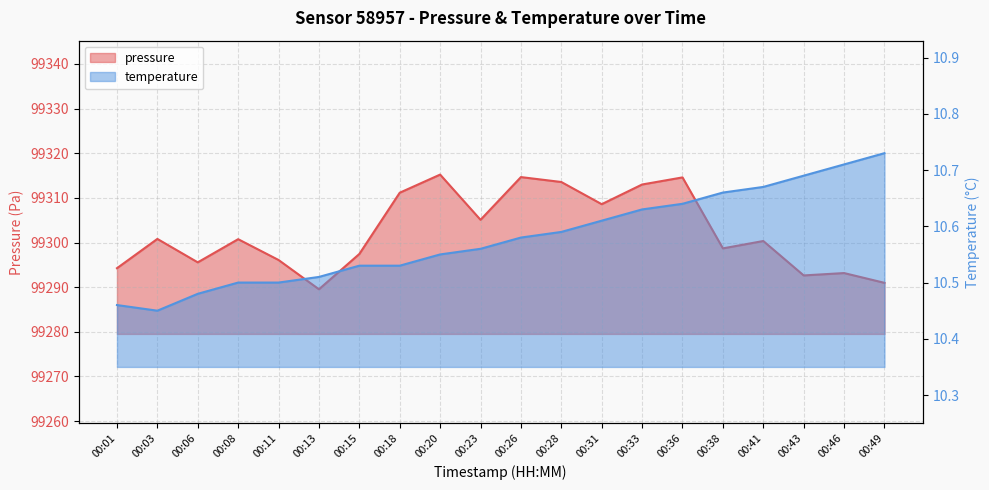

What is the total value across all series at 00:31?

99319.2